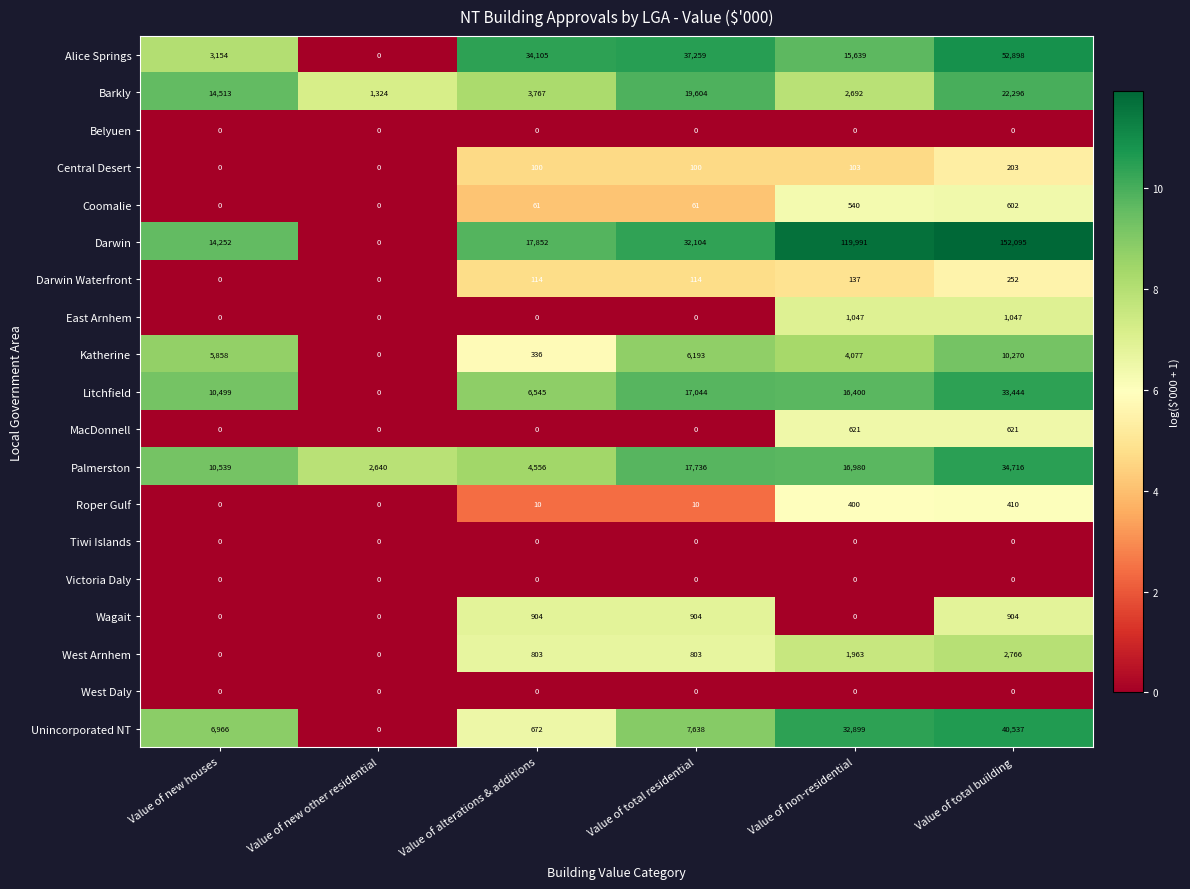

Which label corresponds to the largest value in the chart?

Value of total building